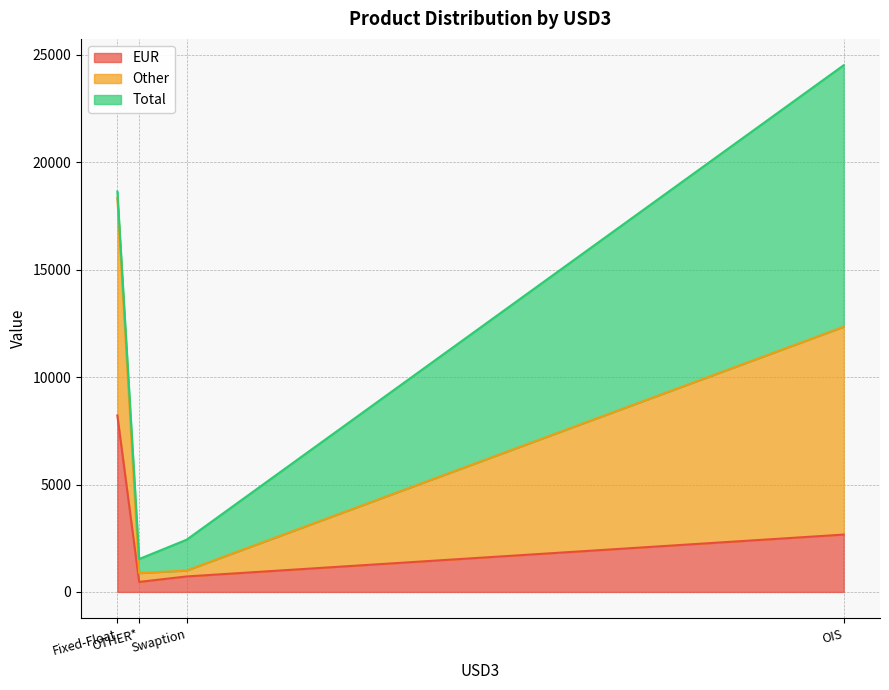

How many data points in Other are above 9677?

1